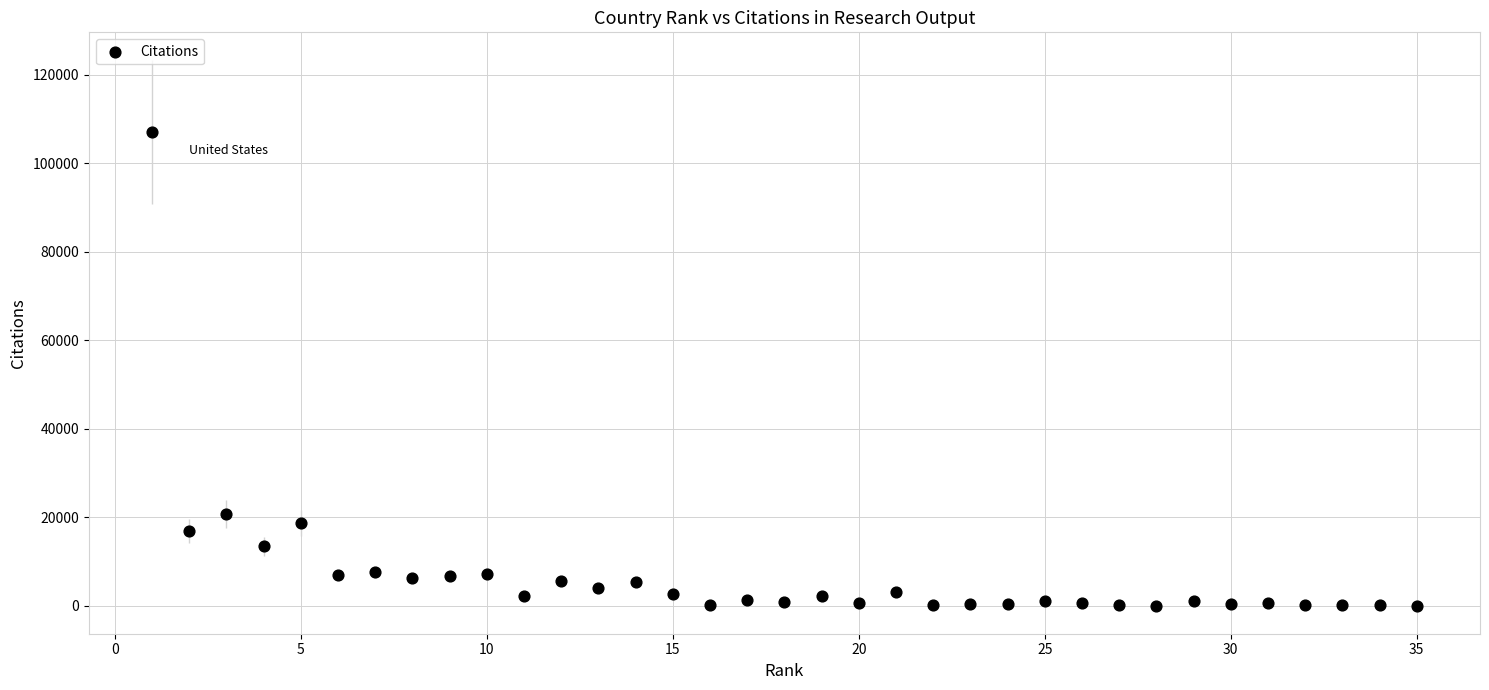

What is the range of Y values (max minus min)?

107059